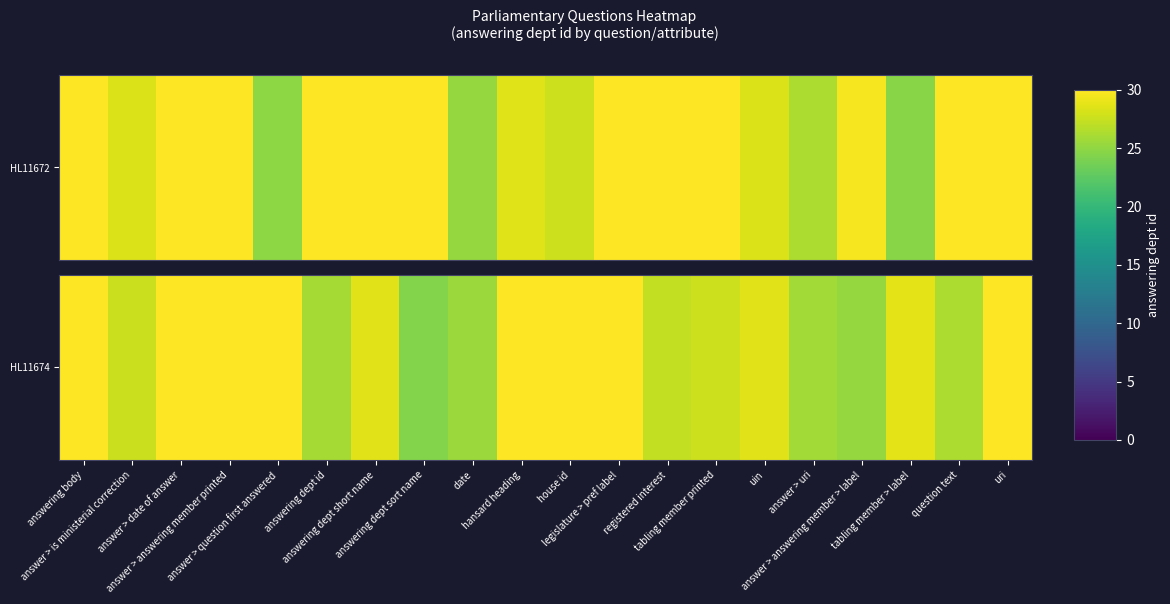

How many values are below 28?

9